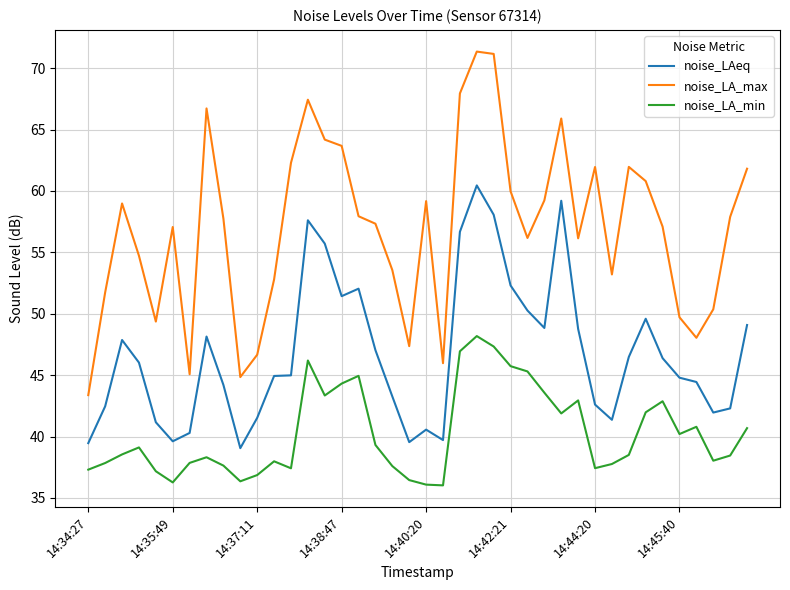

What is the difference between the maximum and minimum values in the noise_LA_min series?

12.2